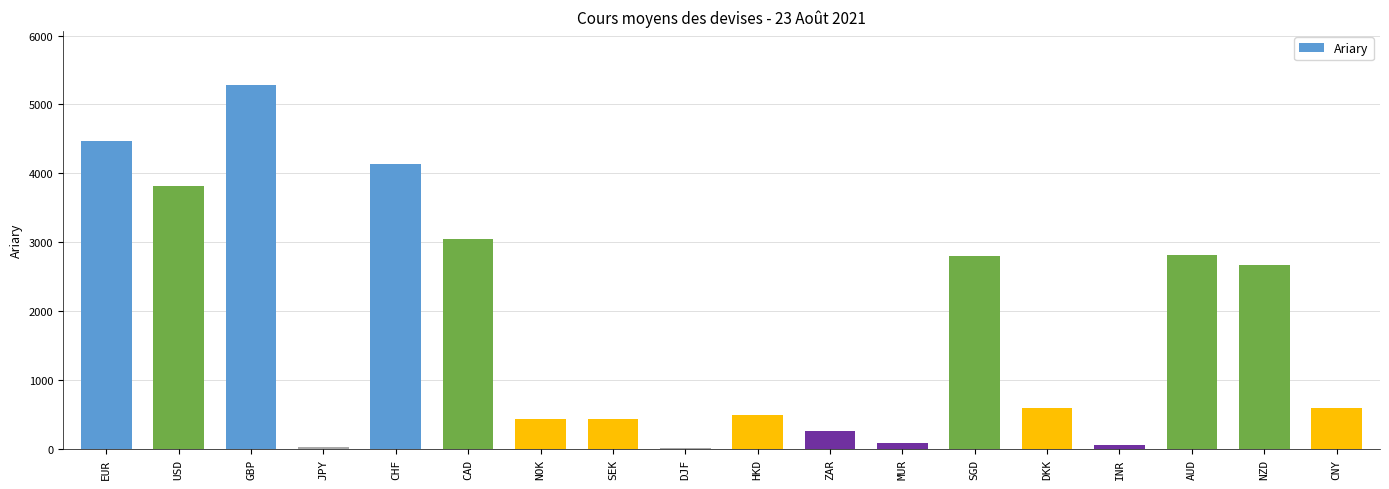

What is the approximate value at USD?

3811.5